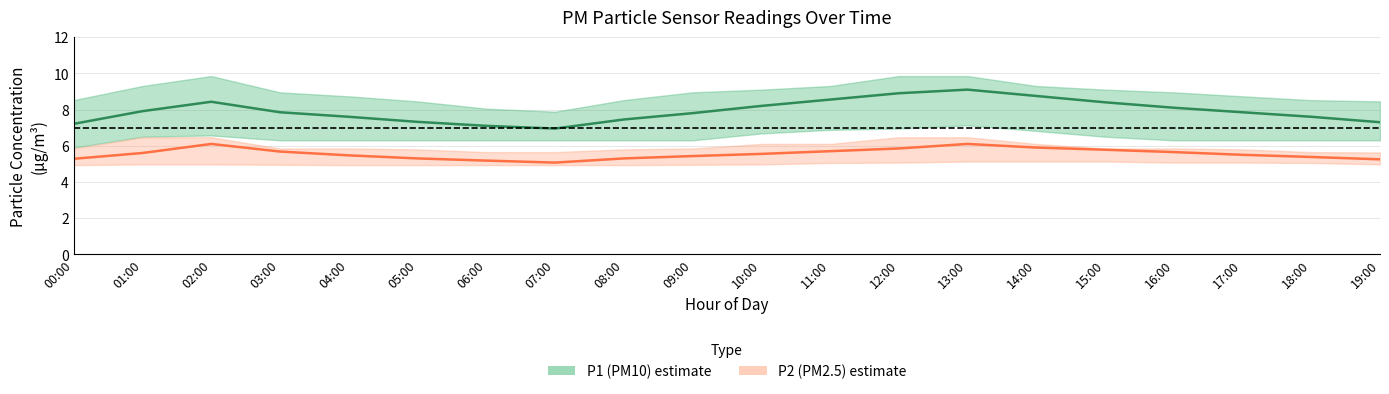

Reading left to right, transcribe all the data shown in this chart.

P1 (PM10) mean: 7.2	7.9	8.4	7.8	7.6	7.3	7.1	7.0	7.5	7.8	8.2	8.6	8.9	9.1	8.8	8.4	8.1	7.8	7.6	7.3
P2 (PM2.5) mean: 5.3	5.6	6.1	5.7	5.5	5.3	5.2	5.1	5.3	5.4	5.5	5.7	5.8	6.1	5.9	5.8	5.7	5.5	5.4	5.2